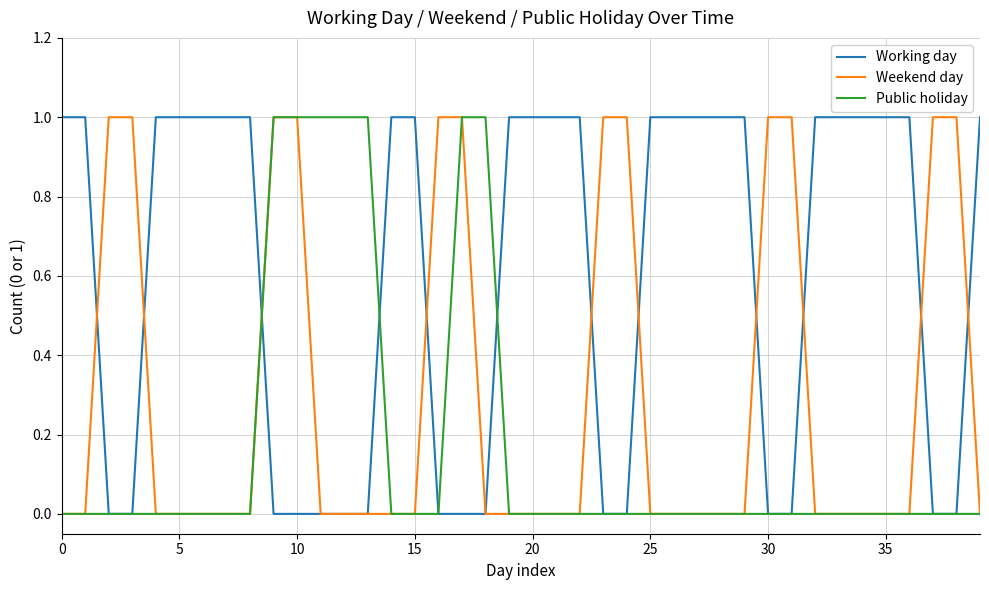

Reading left to right, extract all data points from this chart.

Working day: 1	1	0	0	1	1	1	1	1	0	0	0	0	0	1	1	0	0	0	1	1	1	1	0	0	1	1	1	1	1	0	0	1	1	1	1	1	0	0	1
Weekend day: 0	0	1	1	0	0	0	0	0	1	1	0	0	0	0	0	1	1	0	0	0	0	0	1	1	0	0	0	0	0	1	1	0	0	0	0	0	1	1	0
Public holiday: 0	0	0	0	0	0	0	0	0	1	1	1	1	1	0	0	0	1	1	0	0	0	0	0	0	0	0	0	0	0	0	0	0	0	0	0	0	0	0	0